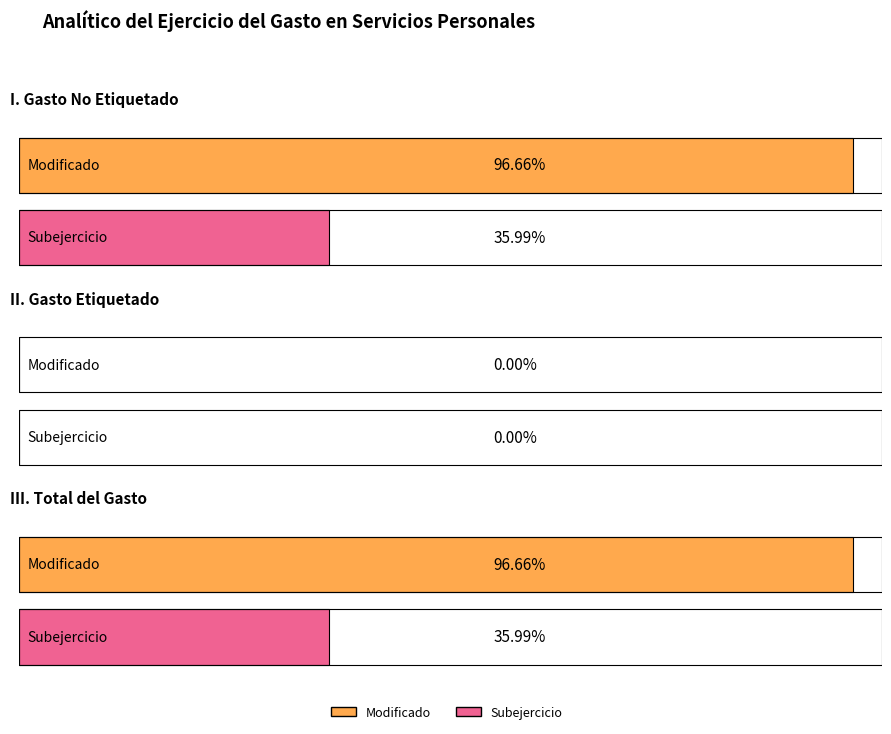

Rank the series by their average value, from highest to lowest.

Modificado, Subejercicio